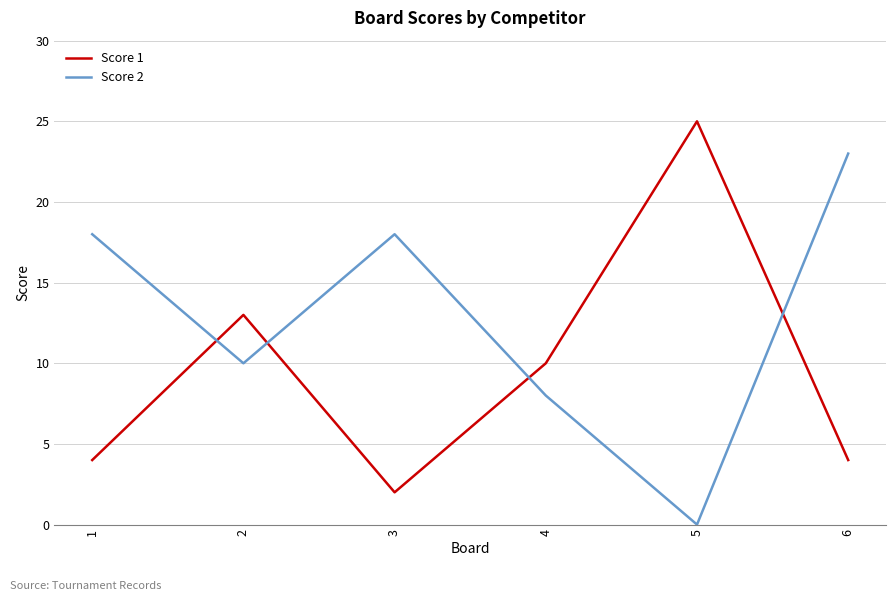

What are all the series names shown in the legend?

Score 1, Score 2